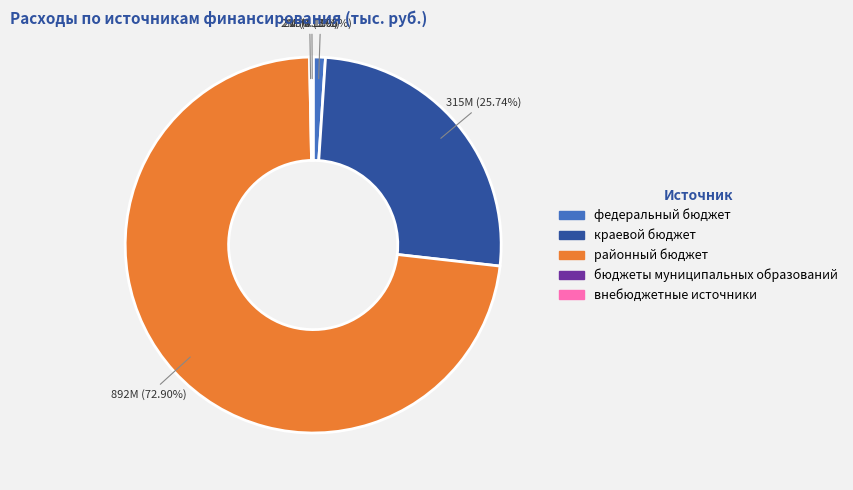

Do федеральный бюджет and районный бюджет together represent more than half of the pie?

Yes